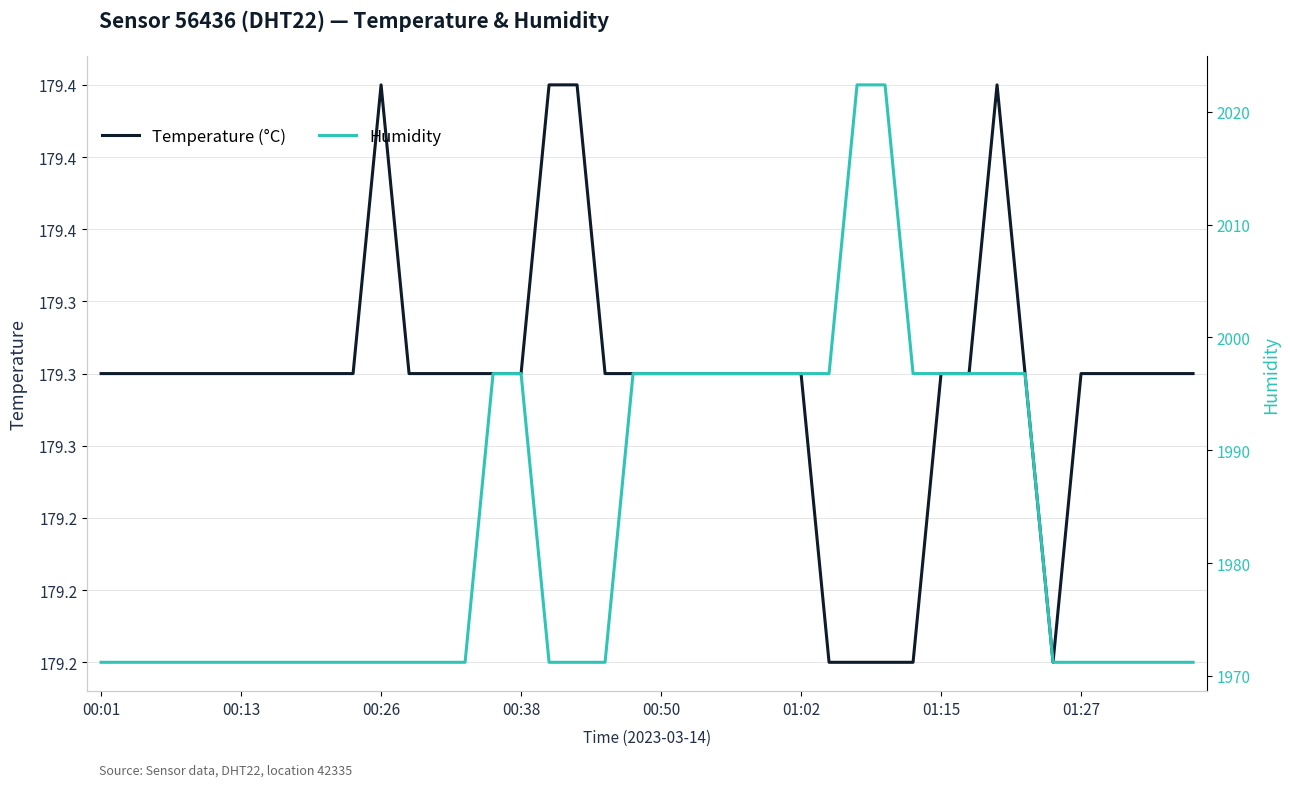

At which category is the sum across all series the highest?

27